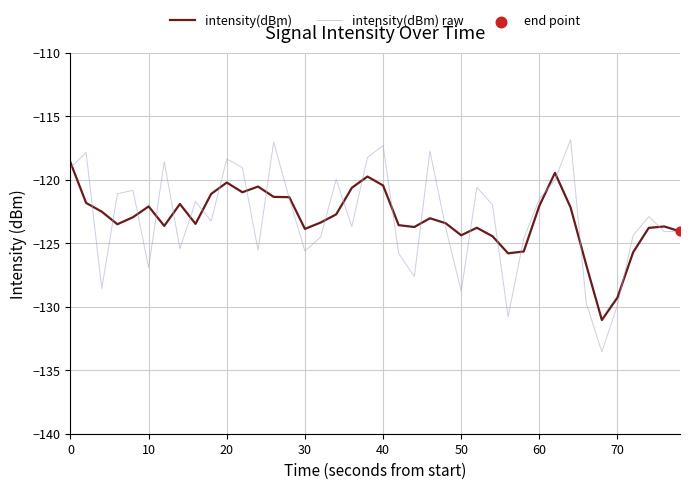

Which series has the widest spread of values?

intensity(dBm) raw